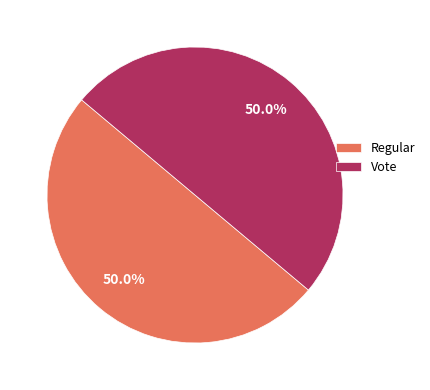

What is the total percentage of Regular and Vote?

100.0%